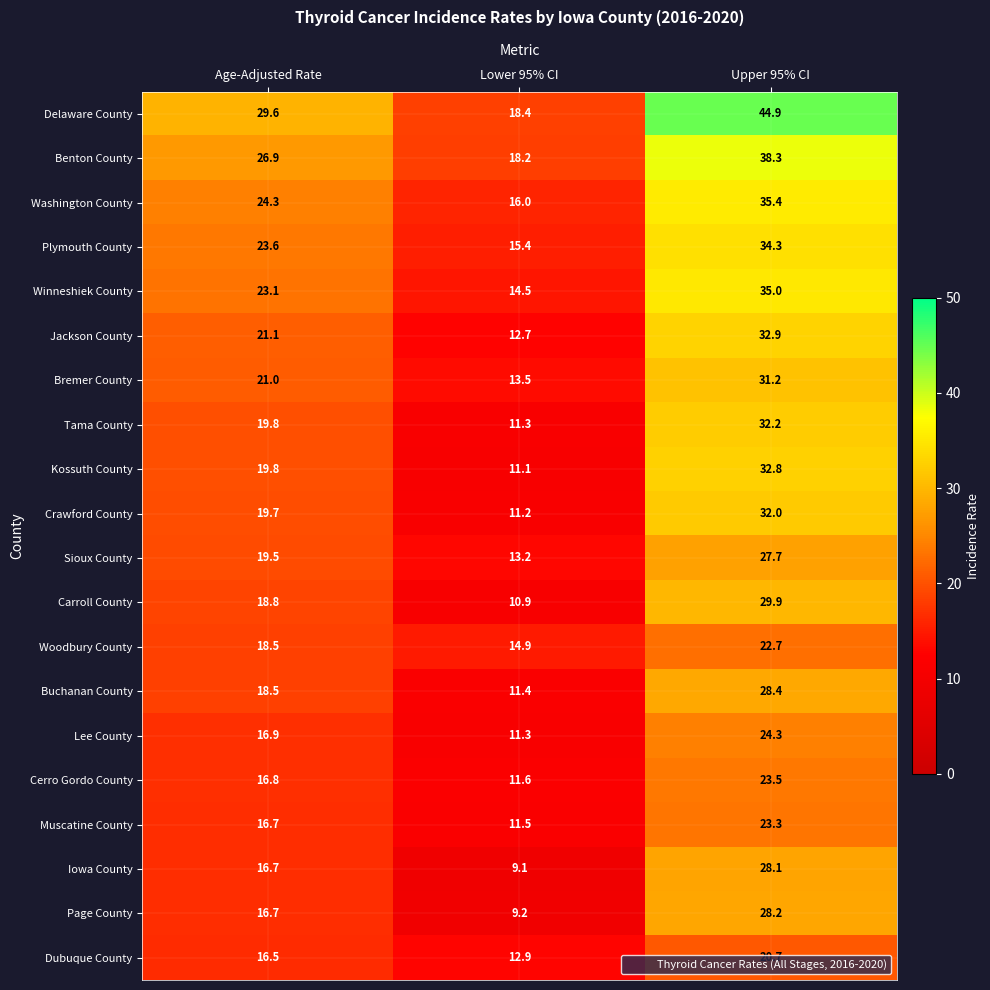

At which label is Delaware County closest to 31?

Age-Adjusted Rate